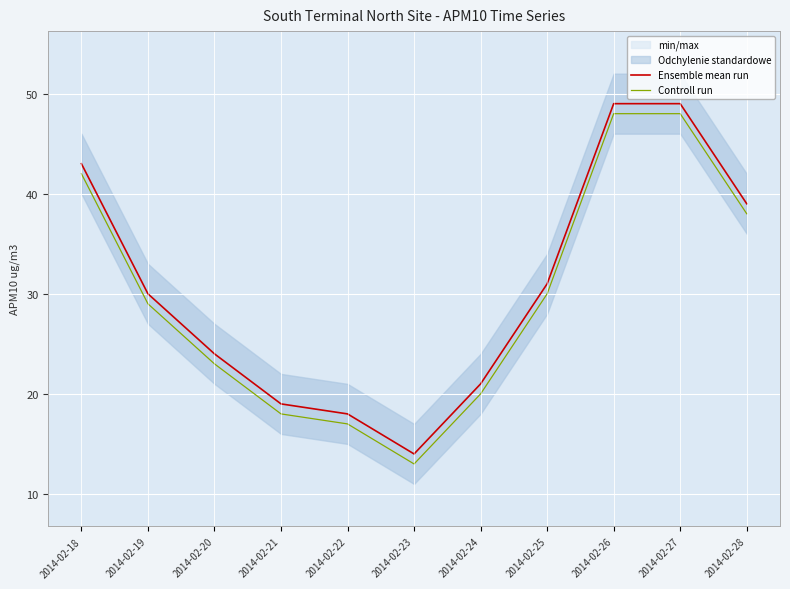

At which label does Ensemble mean run reach its minimum?

2014-02-23